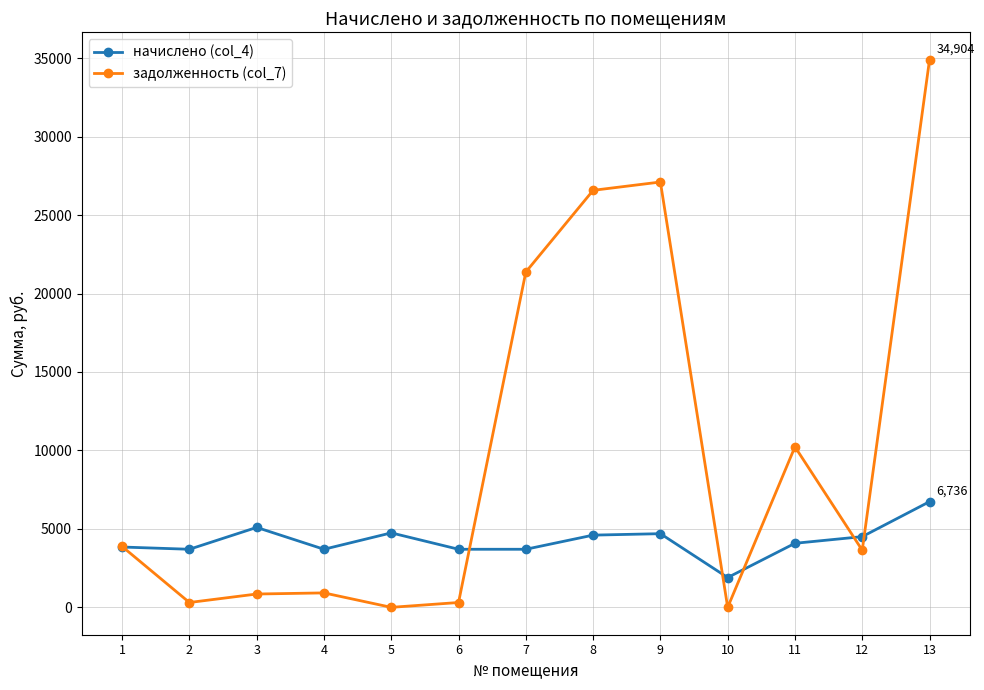

Is the value of начислено (col_4) at 5 greater than the value of задолженность (col_7) at 3?

Yes